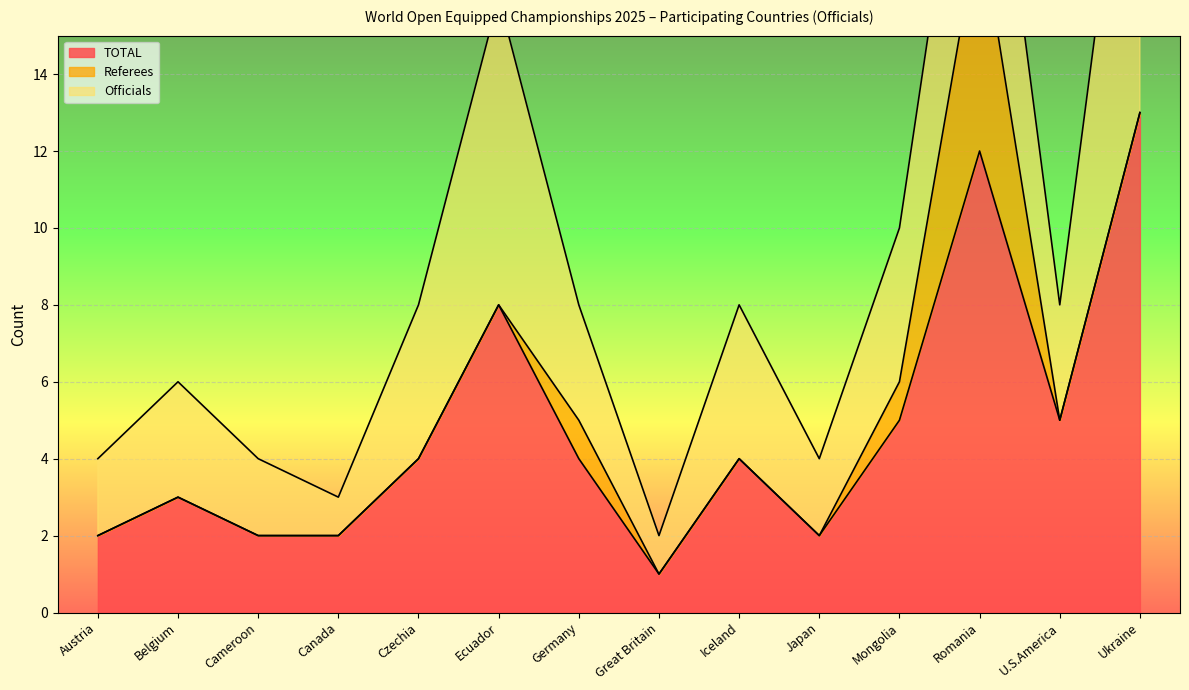

True or false: TOTAL and Officials intersect in this chart.

False